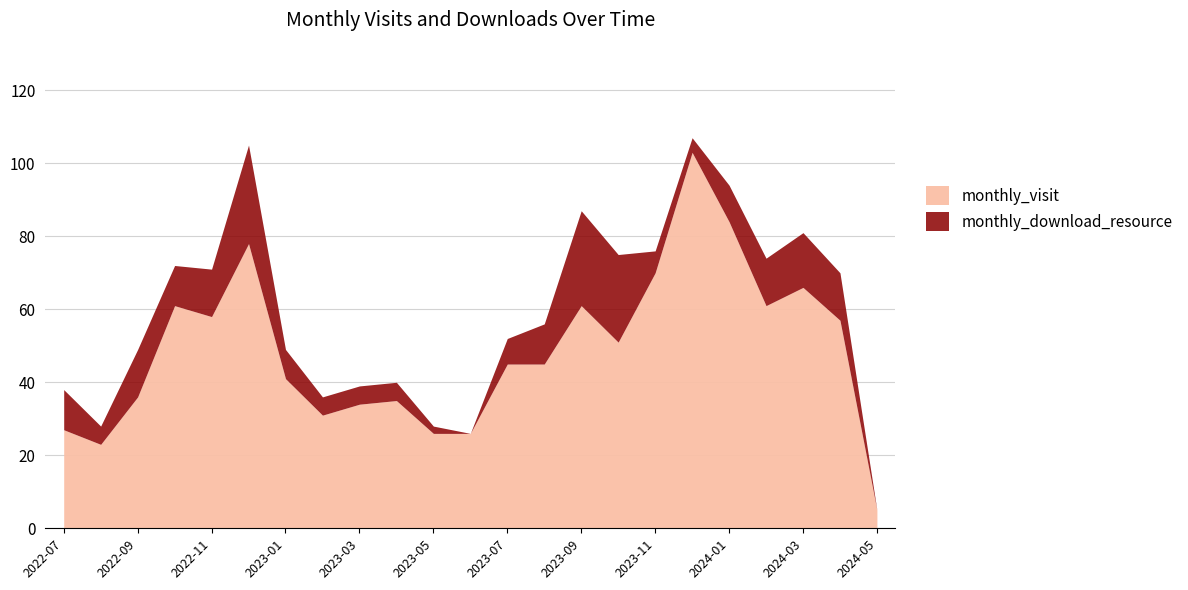

Is the value of monthly_download_resource at 2024-02 greater than the value of monthly_visit at 2022-11?

No